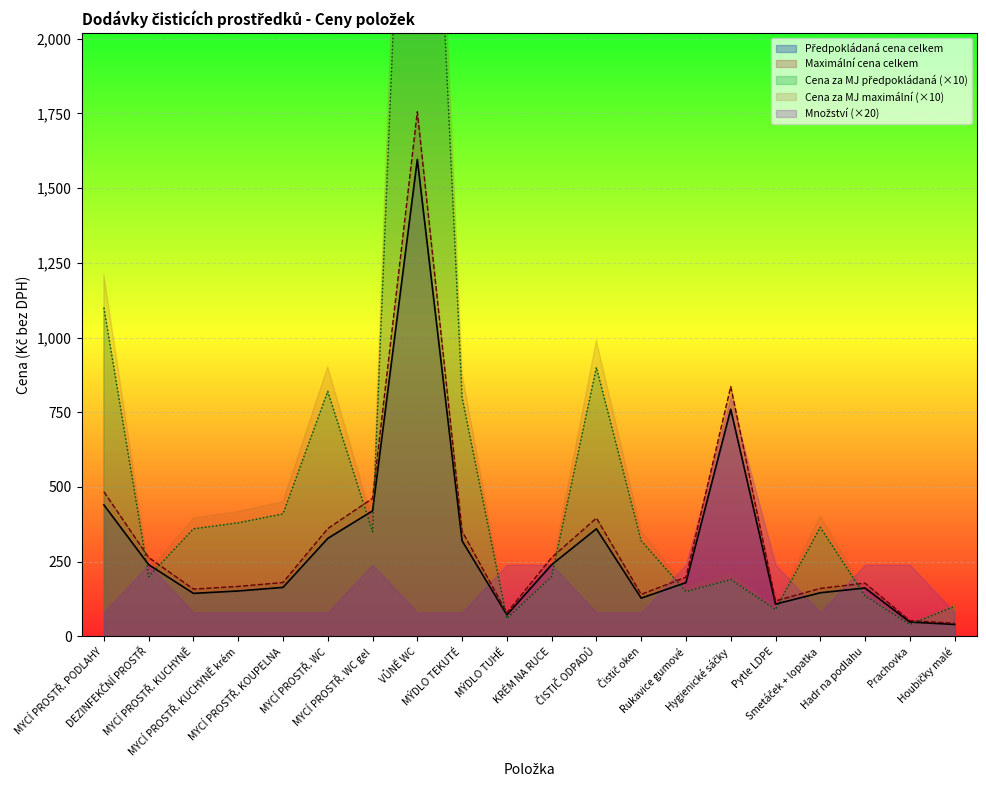

Between which two adjacent categories do Cena za MJ předpokládaná and Předpokládaná cena celkem first intersect?

MYCÍ PROSTŘ. PODLAHY and DEZINFEKČNÍ PROSTŘ